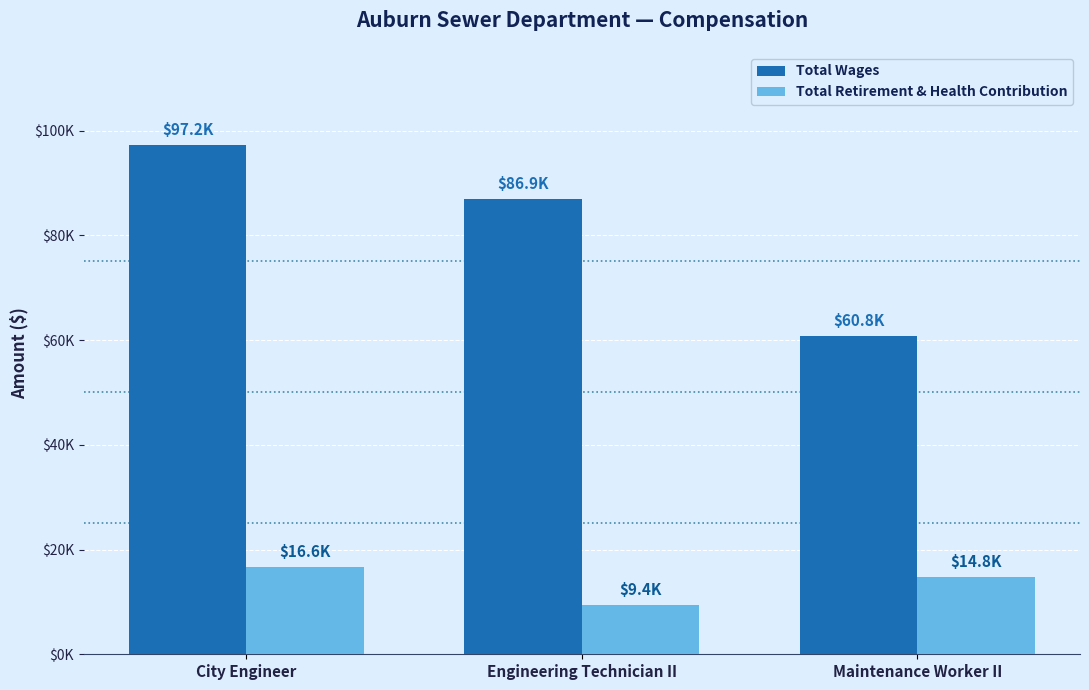

Does the chart contain any negative values?

No